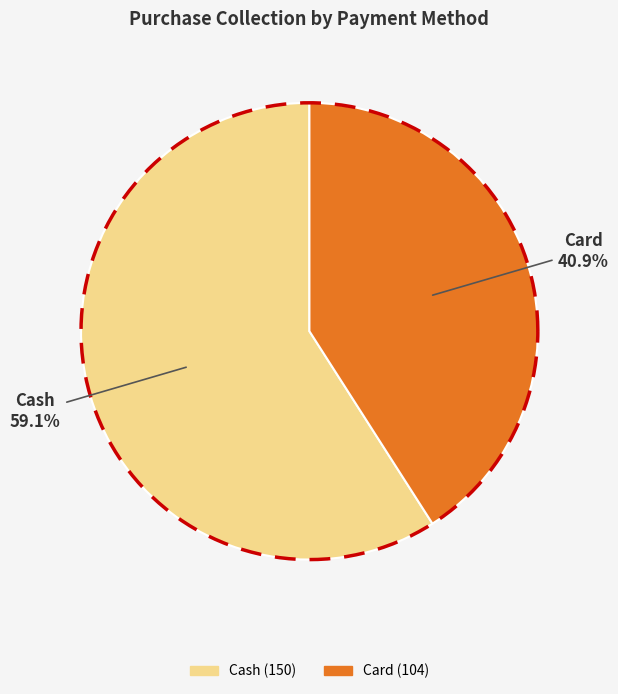

True or false: Cash accounts for 59% of the total.

True